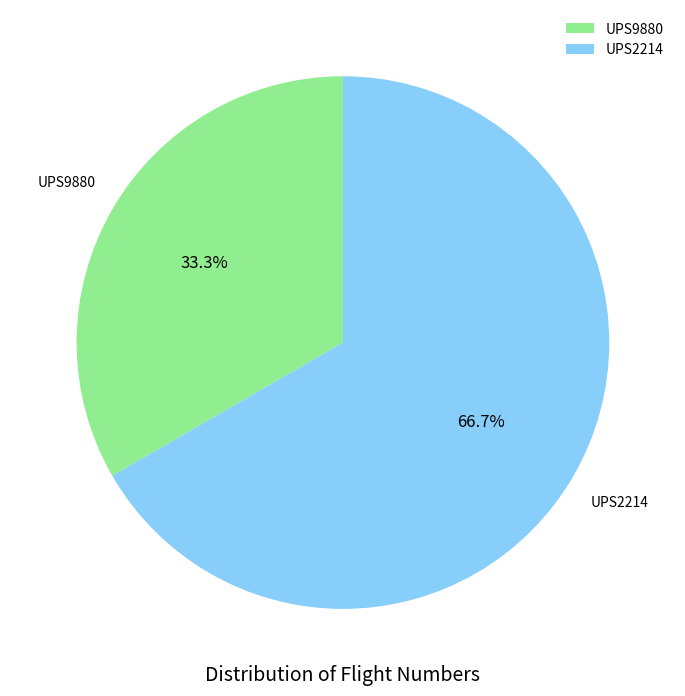

To the nearest percent, what is the average slice percentage?

50%